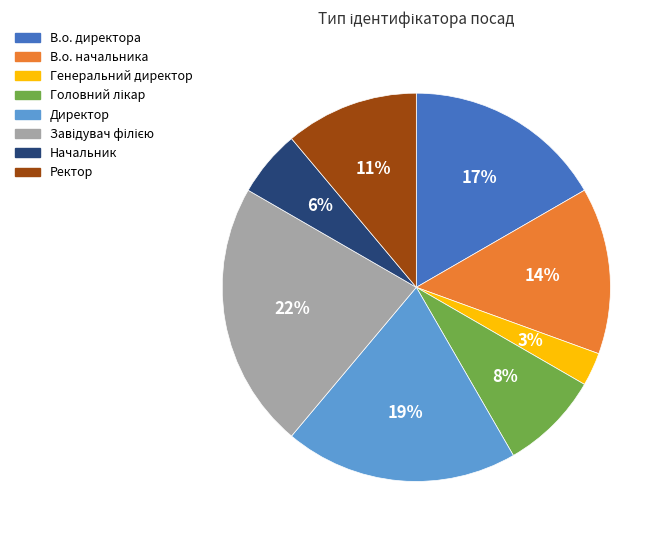

What percentage is the В.о. начальника slice, to the nearest percent?

14%